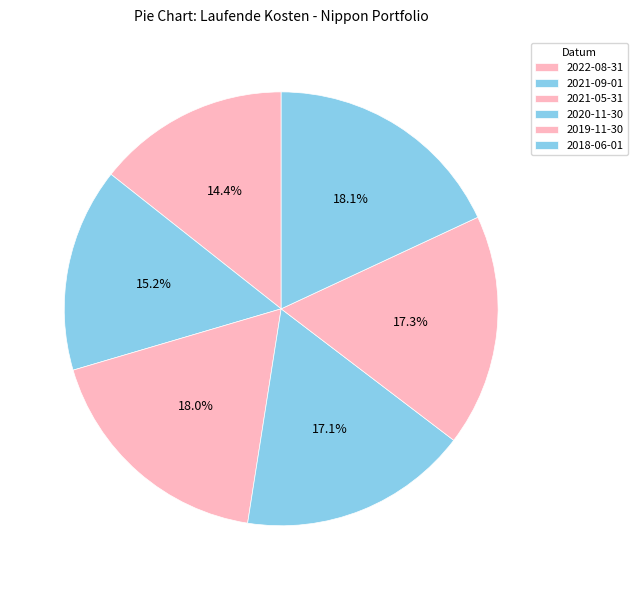

True or false: 2022-08-31 accounts for 14% of the total.

True